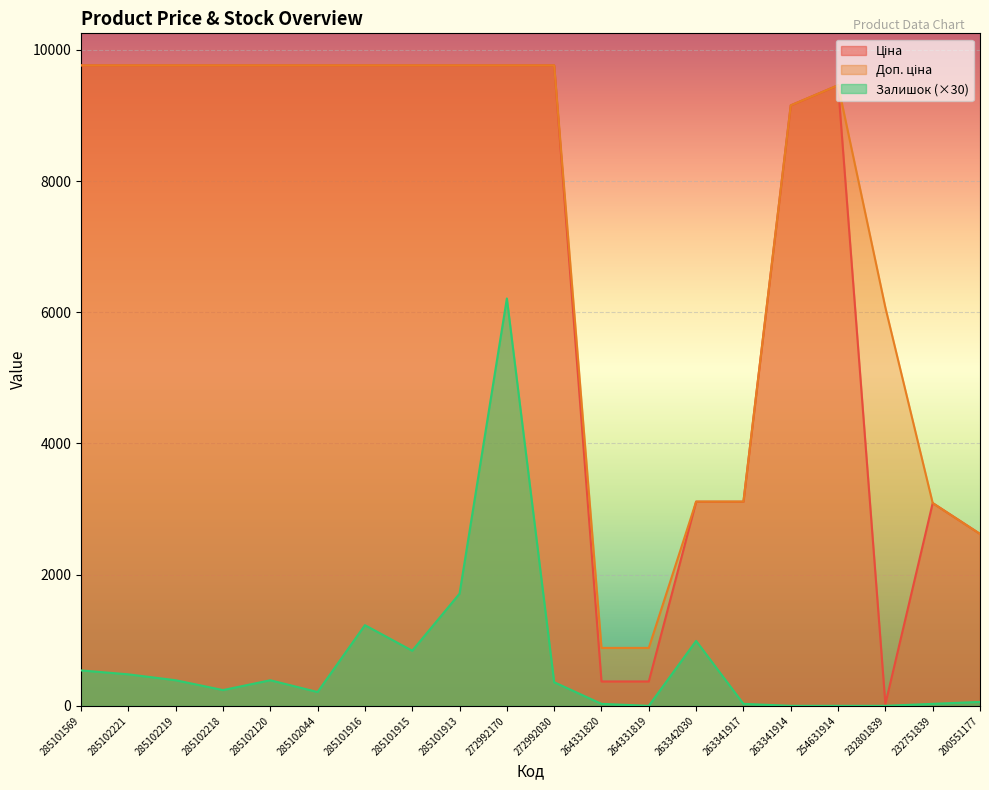

List the labels in order of Ціна value, smallest first.

232801839, 264331820, 264331819, 200551177, 232751839, 263342030, 263341917, 263341914, 254631914, 285101569, 285102221, 285102219, 285102218, 285102120, 285102044, 285101916, 285101915, 285101913, 272992170, 272992030